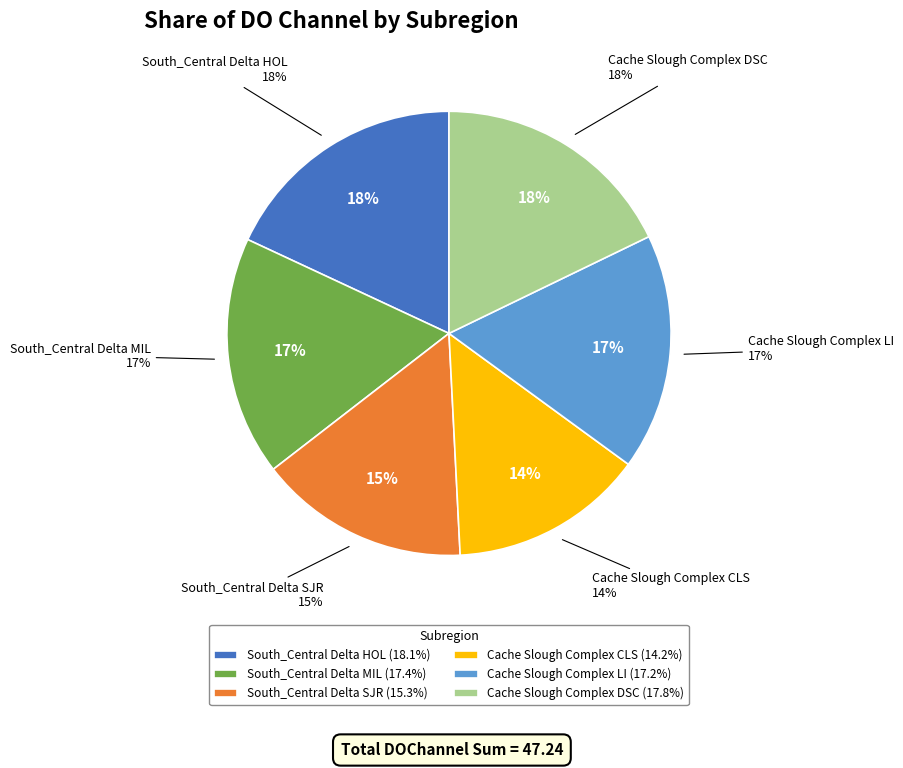

What percentage is the Cache Slough Complex CLS slice, to the nearest percent?

14%